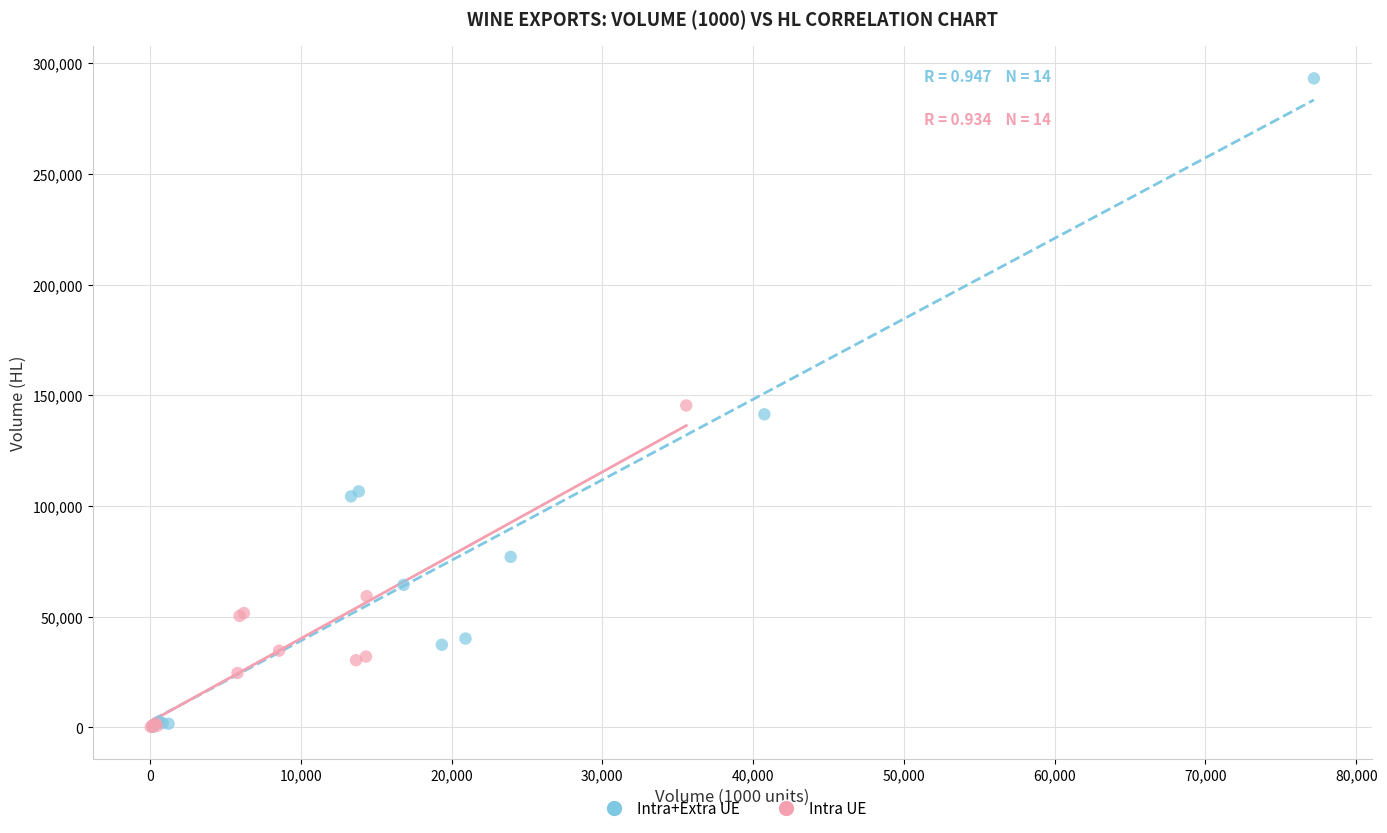

What are all the series names shown in the legend?

Intra+Extra UE, Intra UE